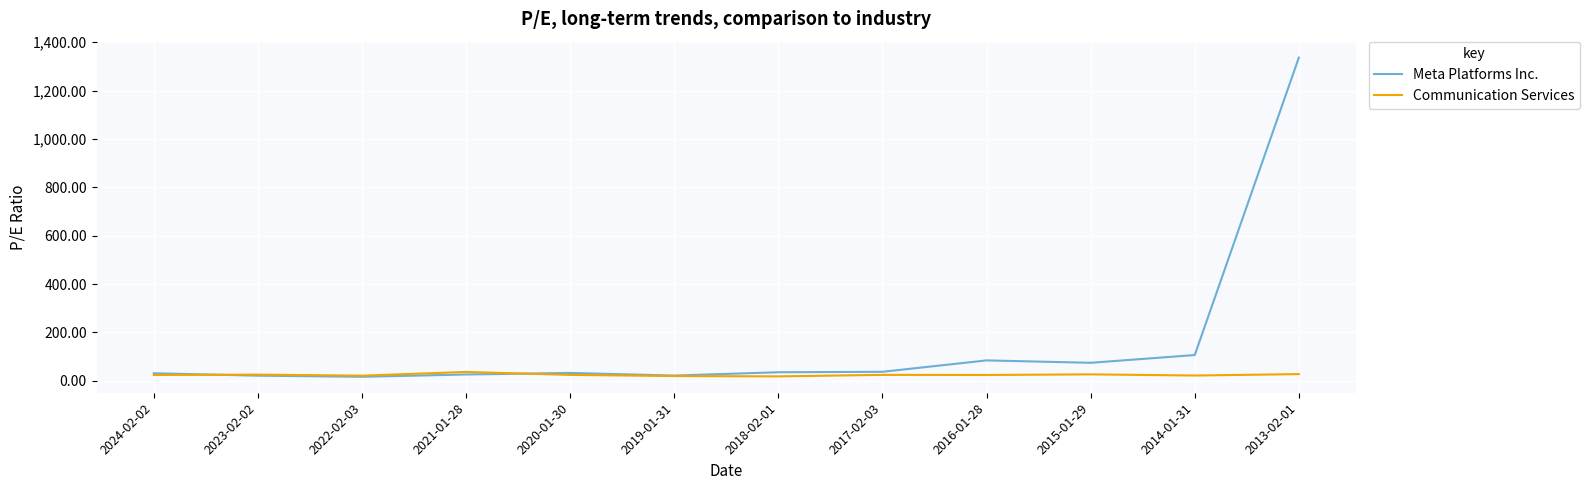

What value does the Communication Services series have at 2013-02-01?

27.5